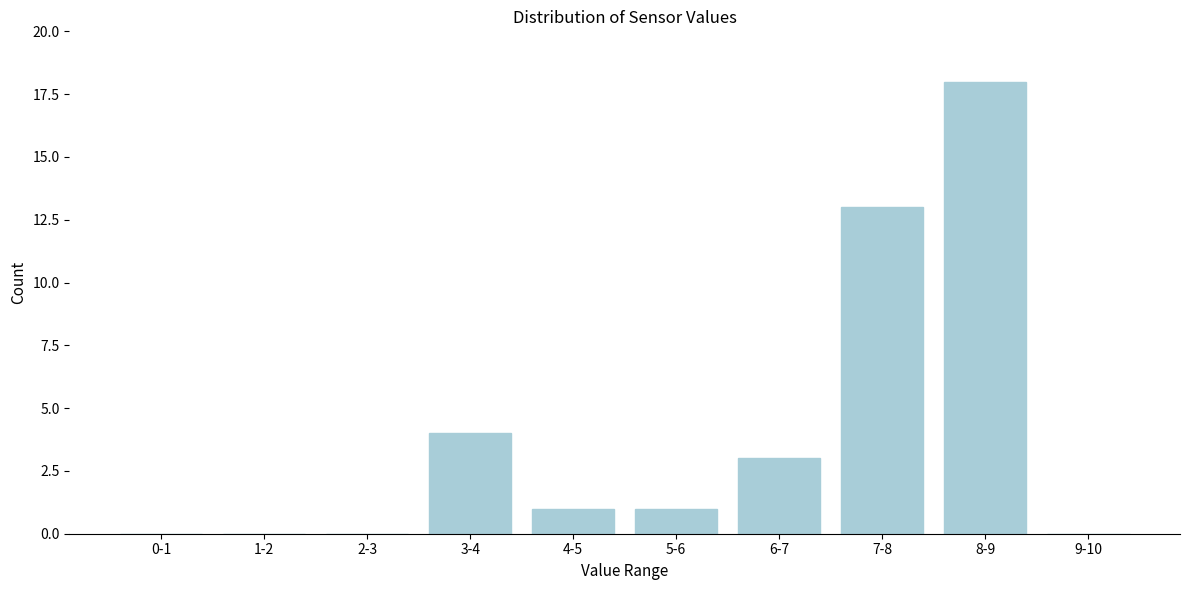

Reading right to left, what are all the values shown in this chart?

9-10=0	8-9=18	7-8=13	6-7=3	5-6=1	4-5=1	3-4=4	2-3=0	1-2=0	0-1=0